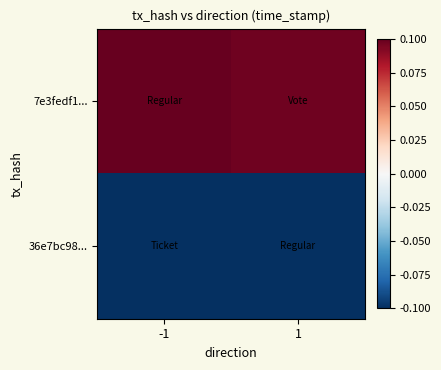

At -1, list the series in order from largest to smallest.

7e3fedf1..., 36e7bc98...